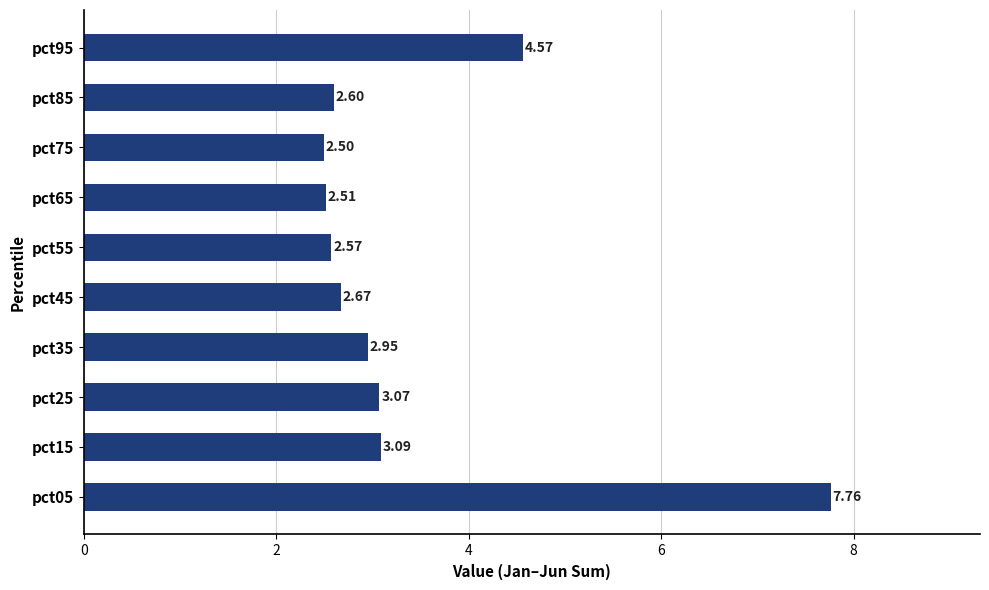

What is the sum of the values at pct75 and pct95?

7.1